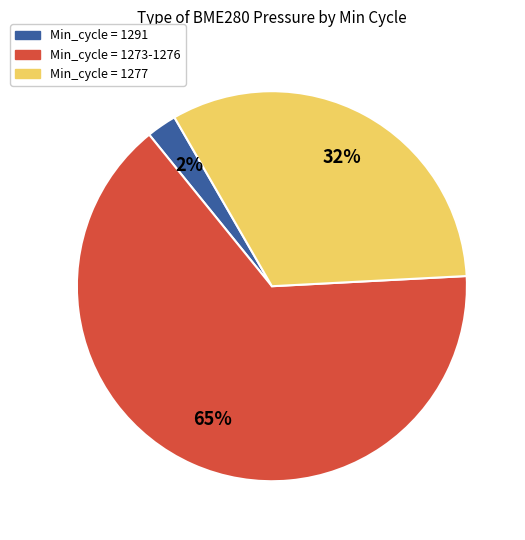

To the nearest percent, what is the average slice percentage?

33%